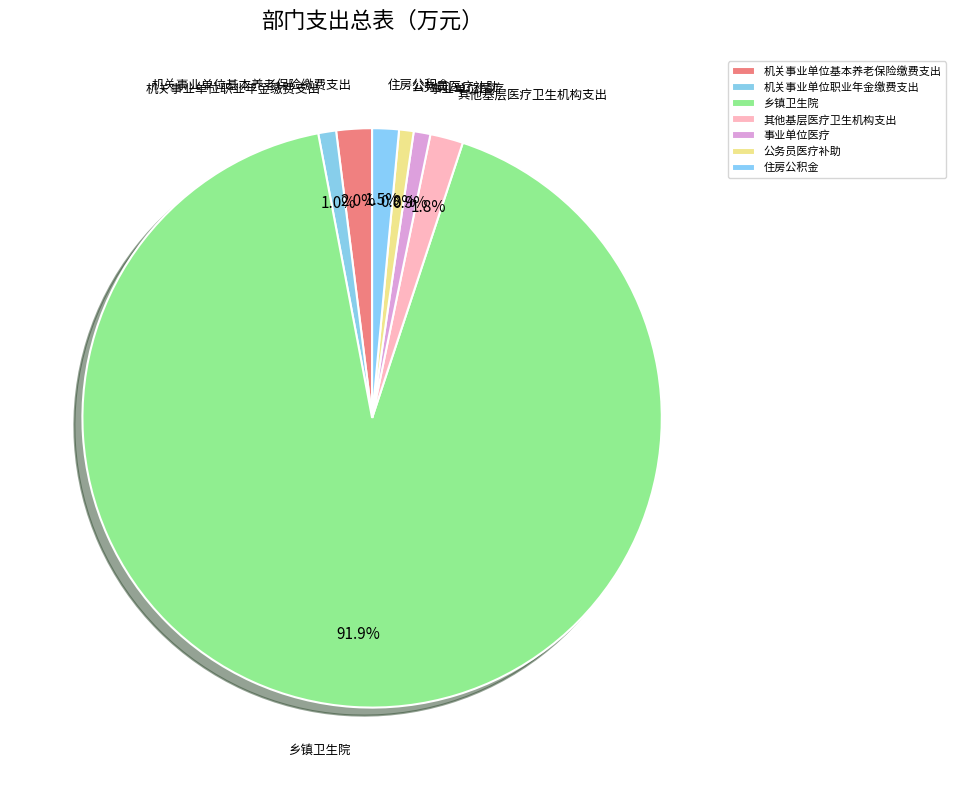

To the nearest percent, what percentage of the pie is 公务员医疗补助?

1%